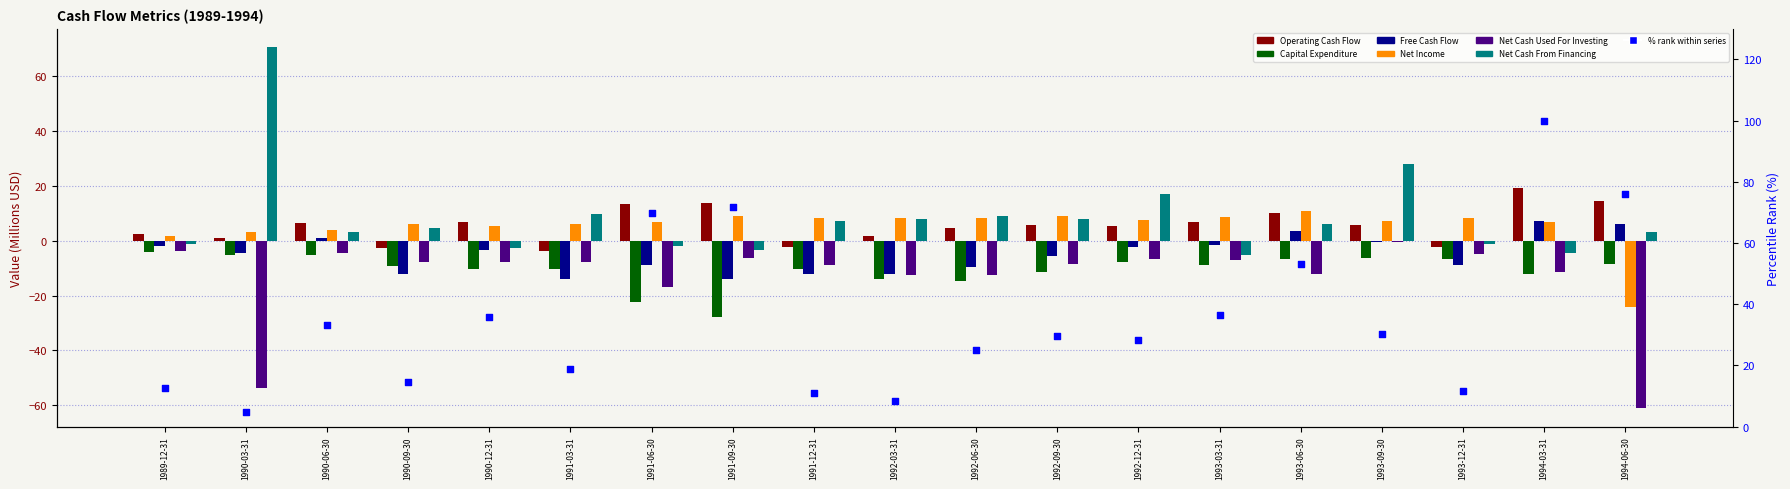

At how many categories does at least one series exceed -25?

19